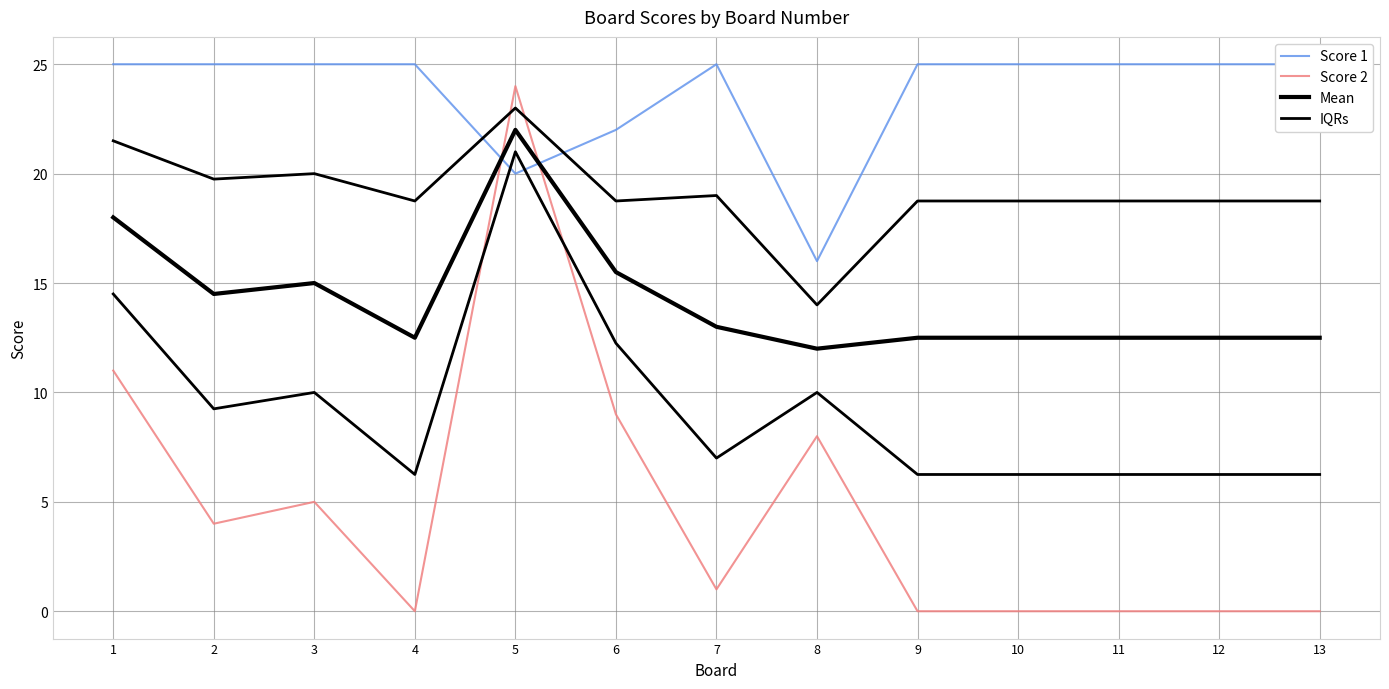

How many series are shown in this chart?

4